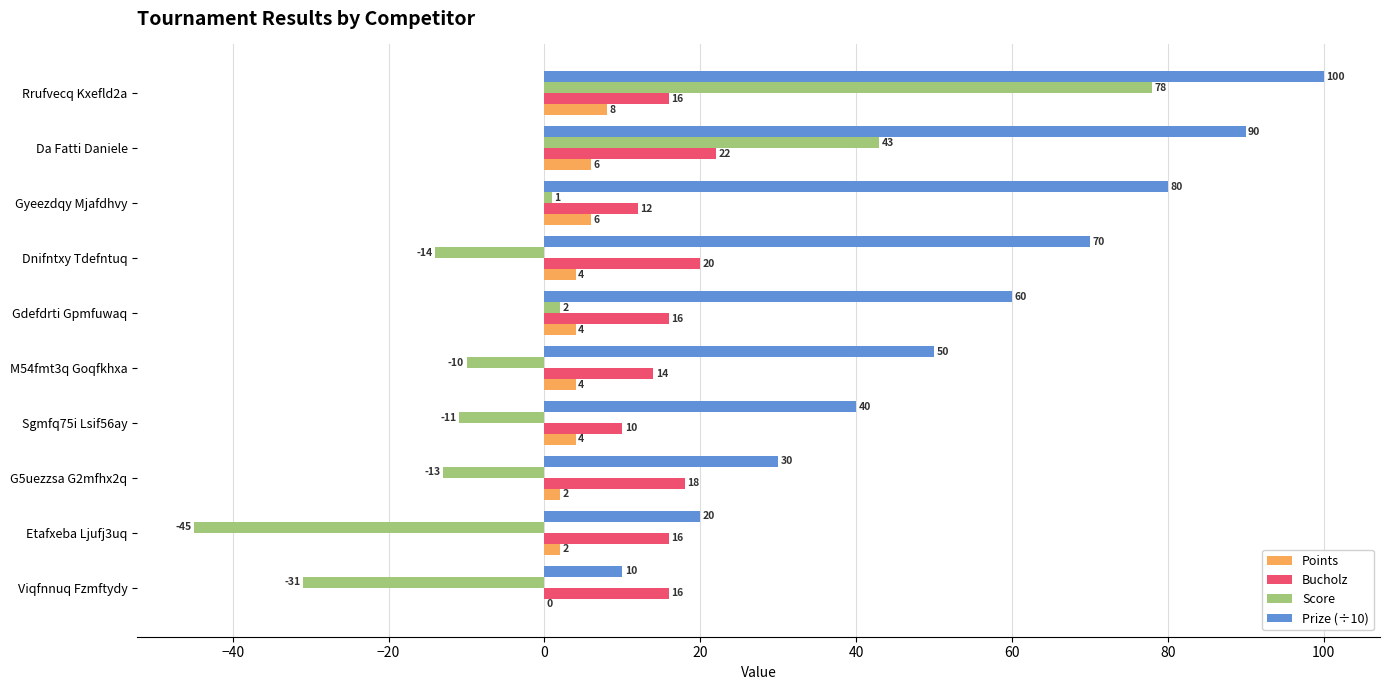

How many categories are shown in the chart?

10